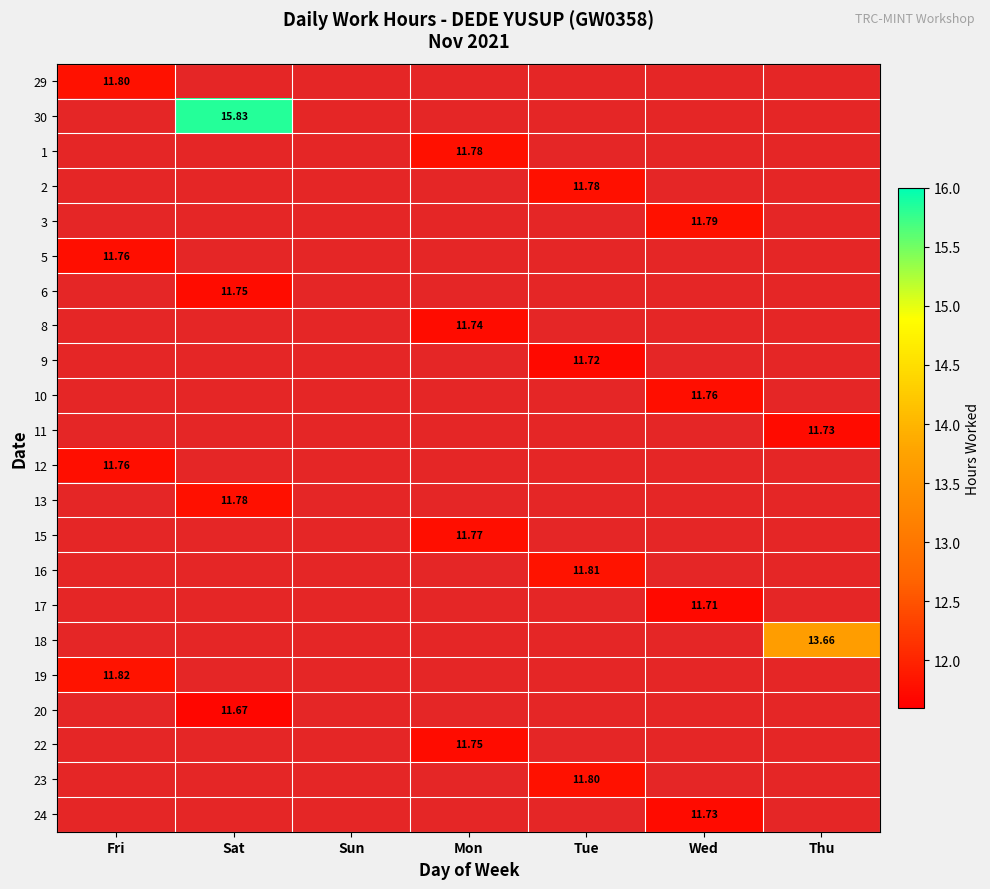

At which label does 13 reach its peak?

Fri